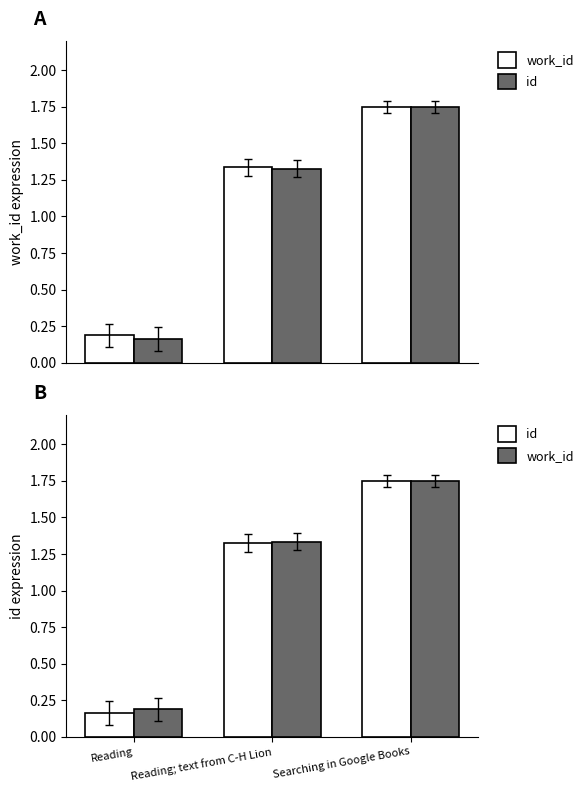

Which category has the lowest value in the id series?

Reading